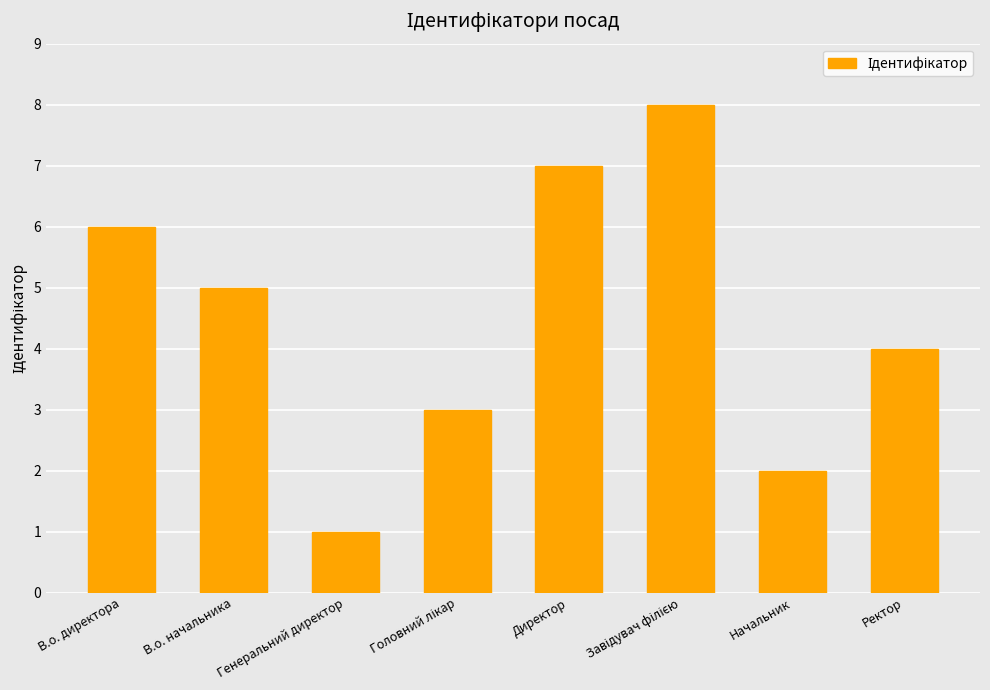

What is the change in value from Генеральний директор to Директор?

+6